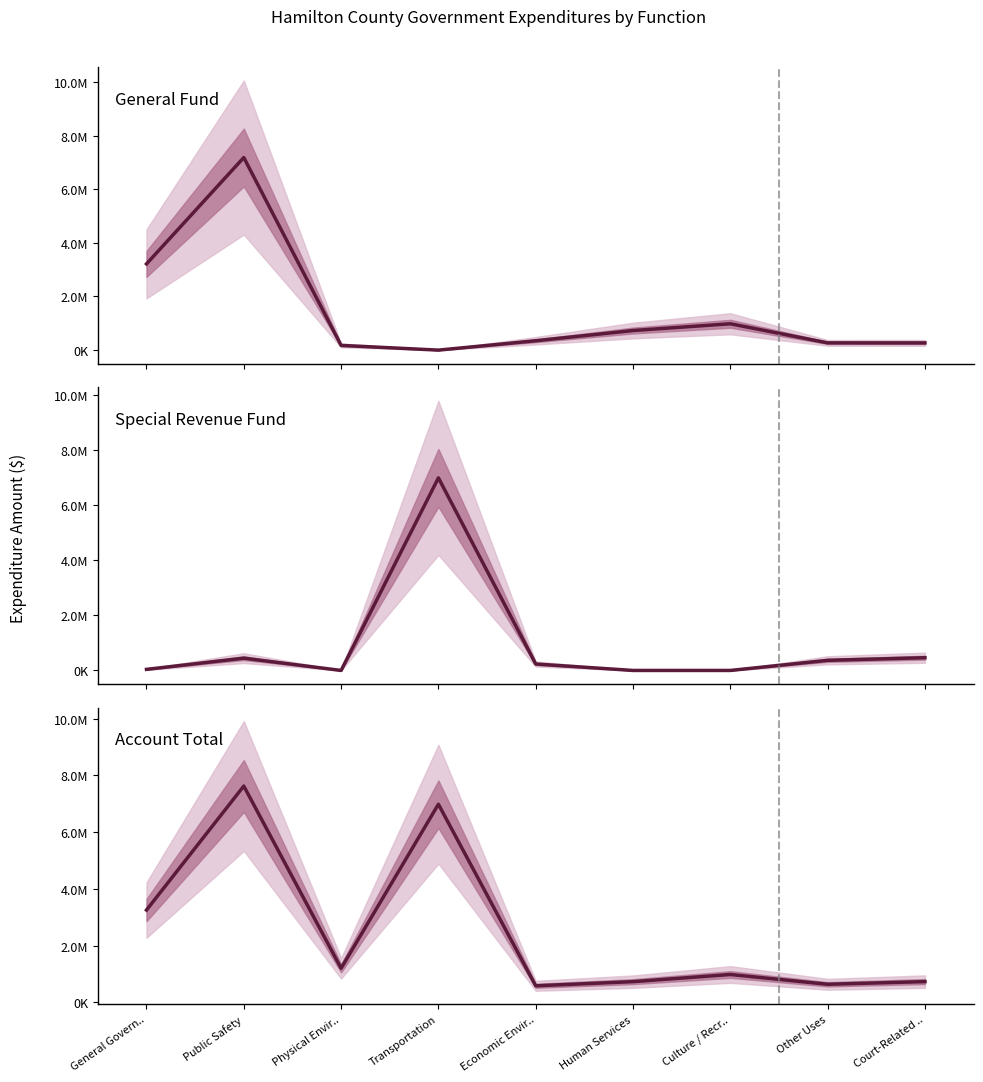

Rank the series by their maximum value, from highest to lowest.

Account Total, General, Special Revenue